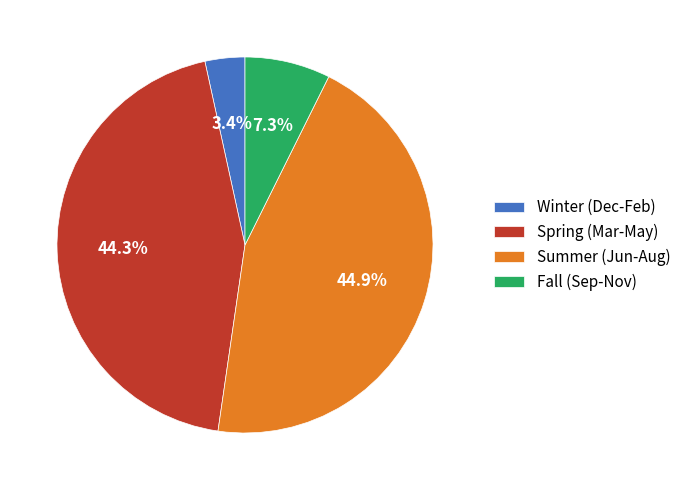

Combined, do Spring (Mar-May) and Fall (Sep-Nov) account for over 50%?

Yes